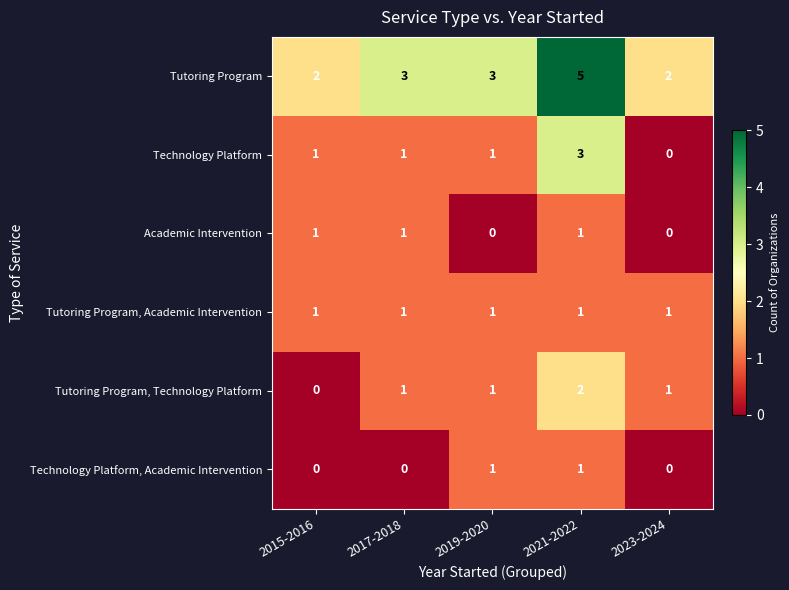

What is the greatest value displayed?

5